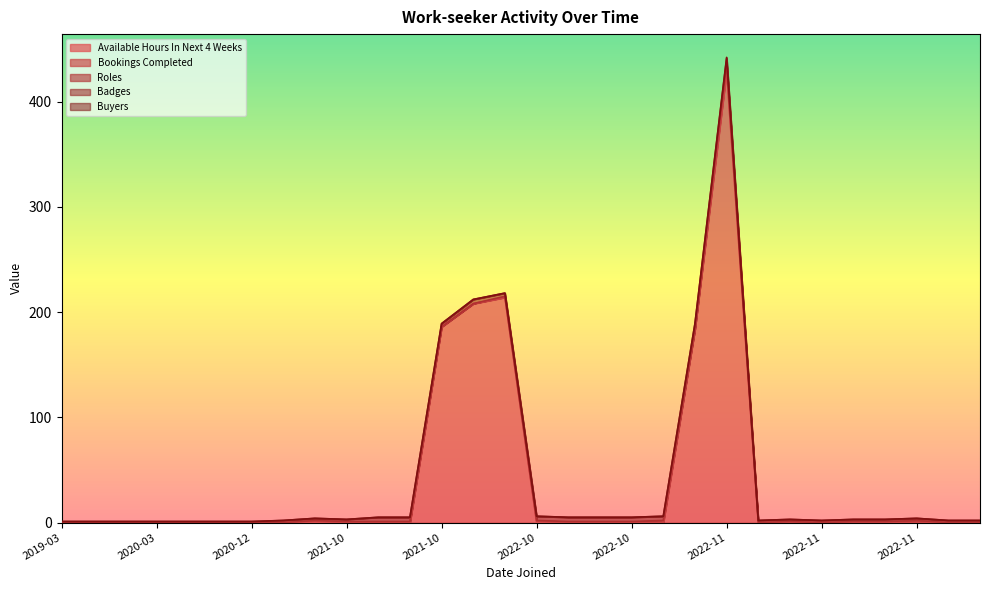

What is the spread (max minus min) of values at 2020-12-15?

2